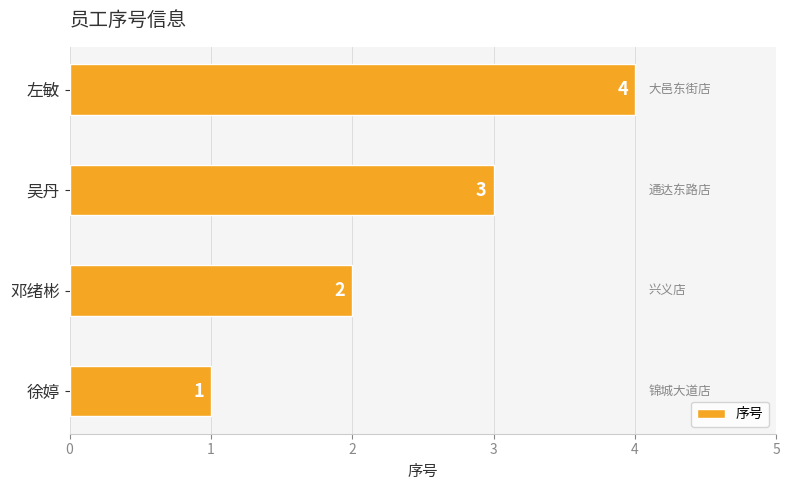

Where is the data nearest to the value 2?

邓绪彬